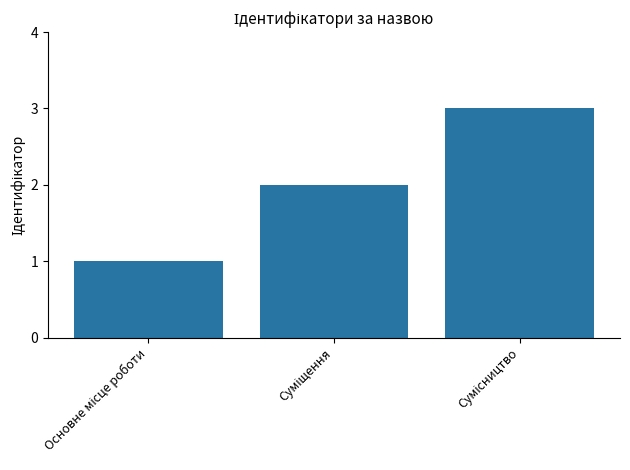

What is the greatest value displayed?

3